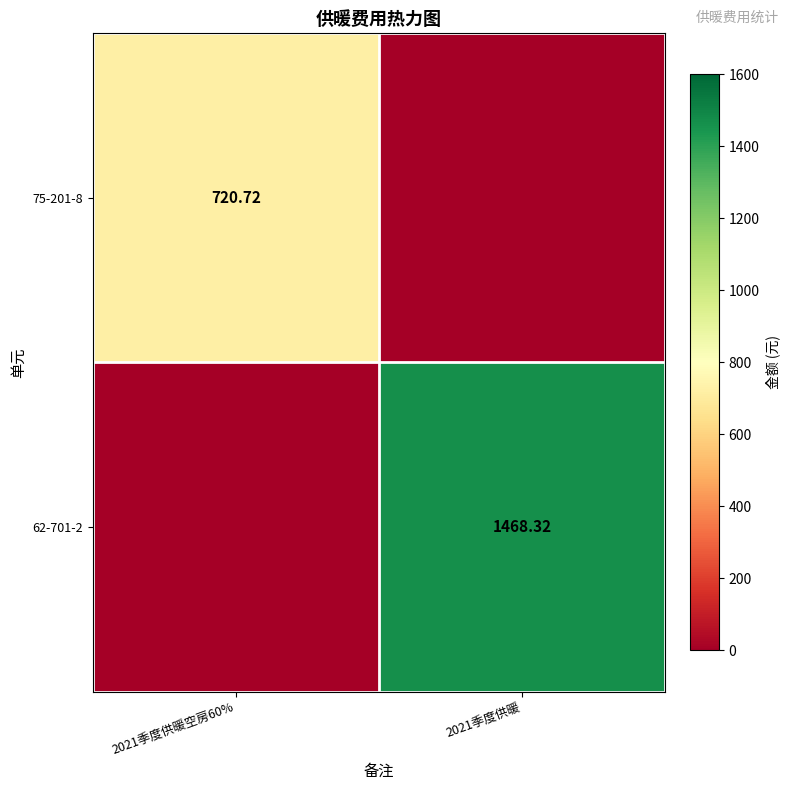

Is the value of 62-701-2 at 2021季度供暖 greater than the value of 75-201-8 at 2021季度供暖空房60%?

Yes